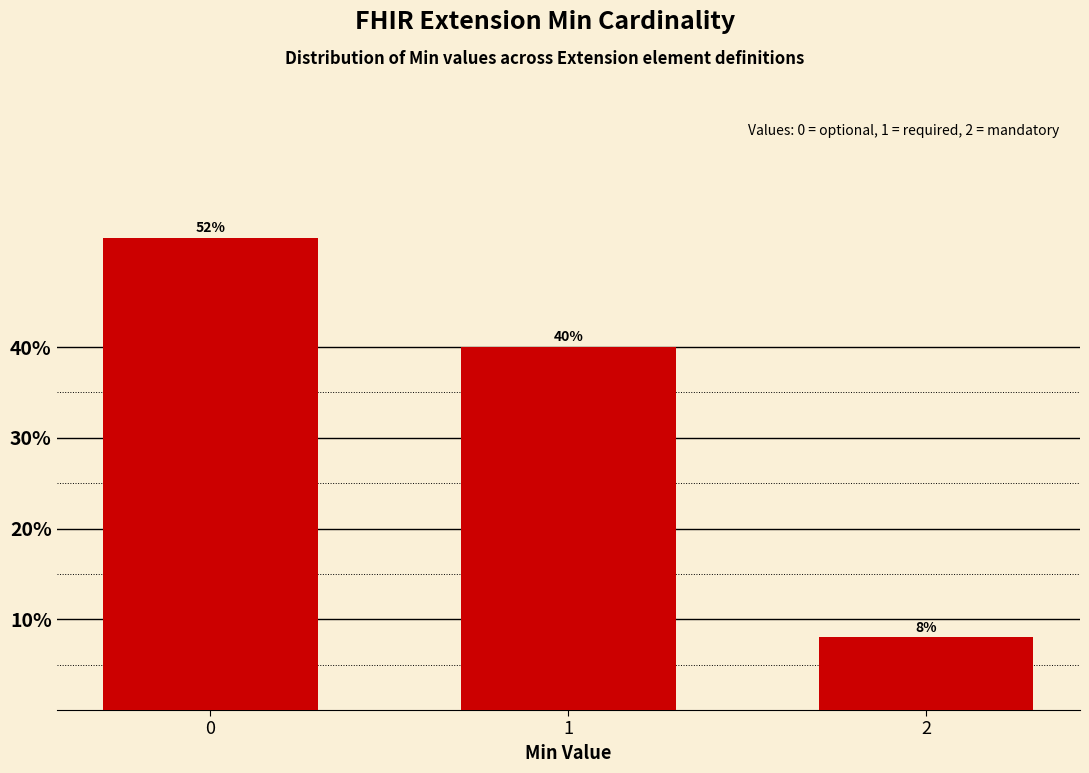

Reading left to right, list all the values displayed in this chart.

0=52	1=40	2=8